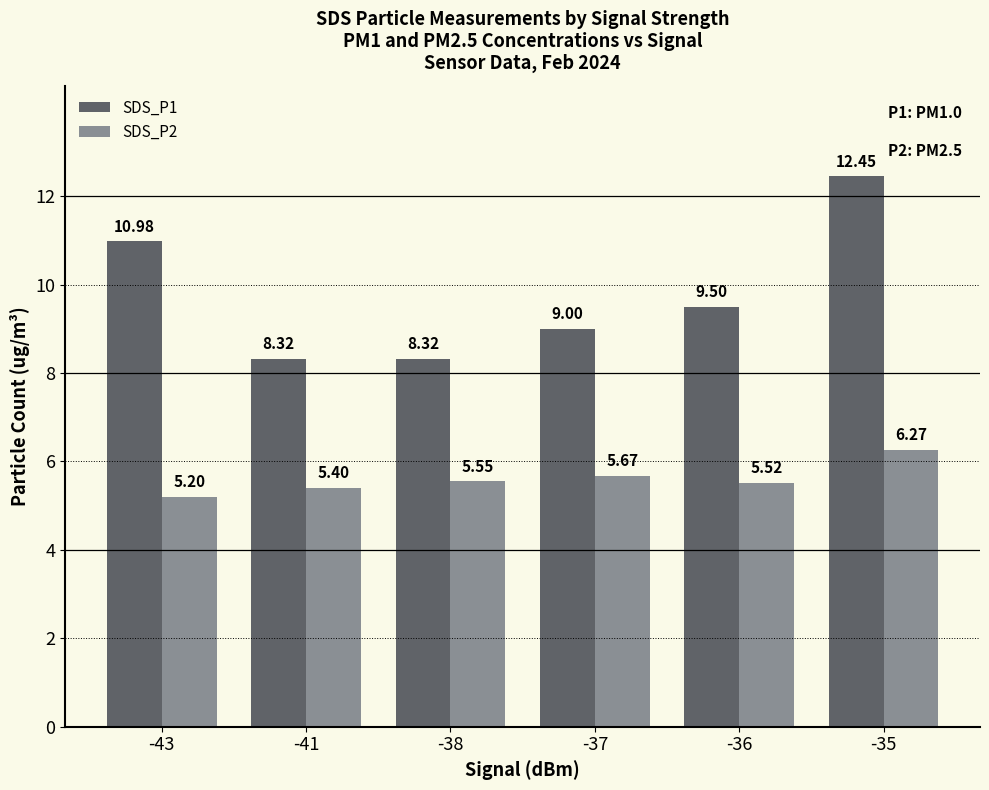

What are all the series names shown in the legend?

SDS_P1, SDS_P2